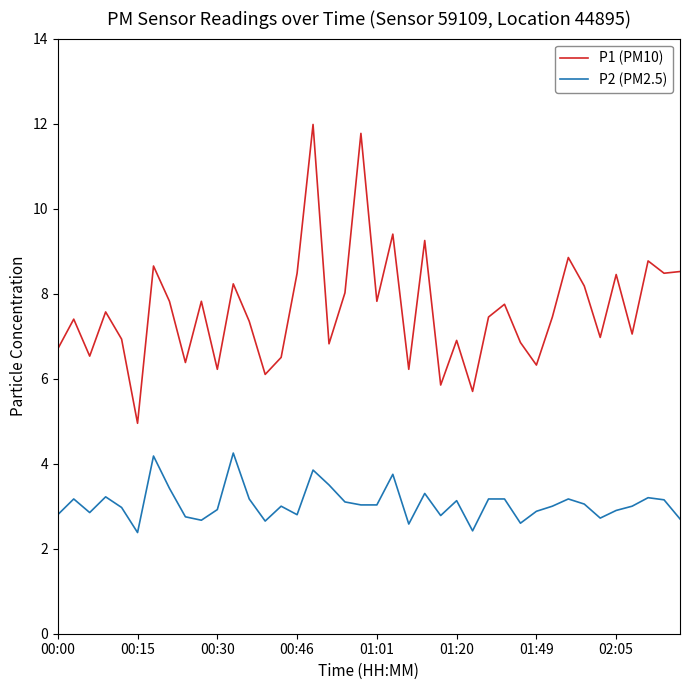

Which series has the widest spread of values?

P1 (PM10)